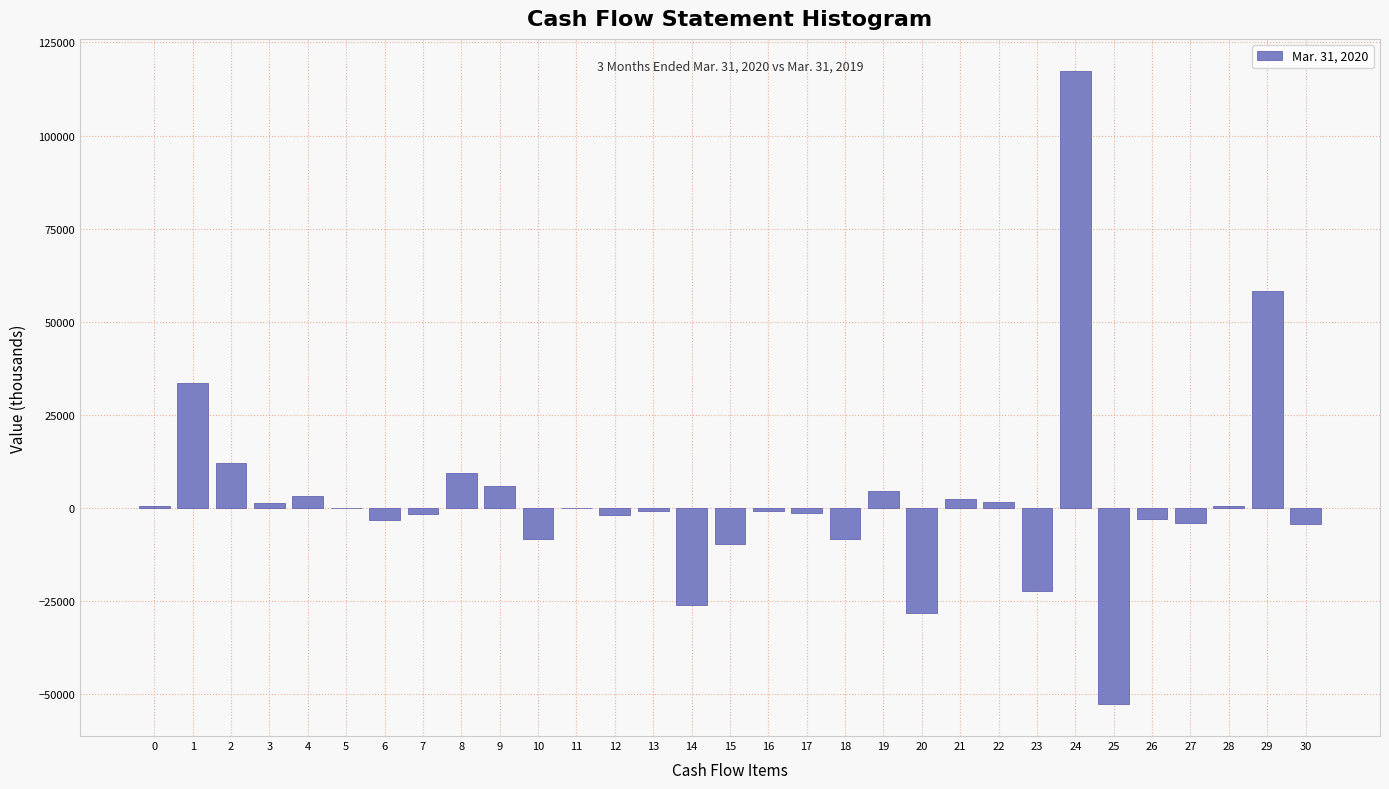

What is the sum of all values?

75244